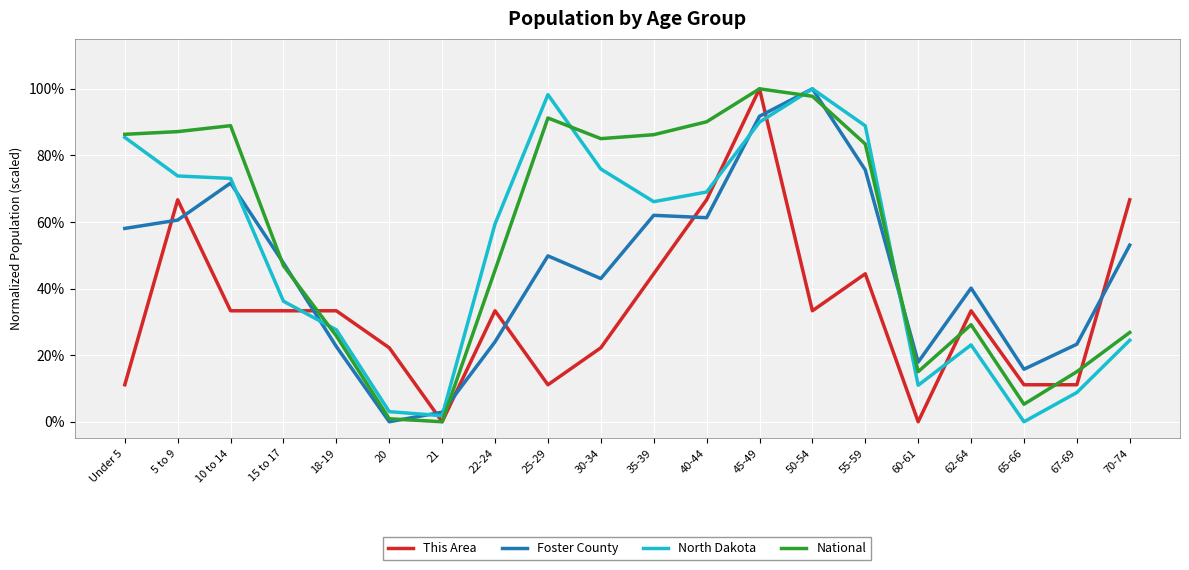

What is the difference between the second highest and second lowest values in the Foster County series?

88.9